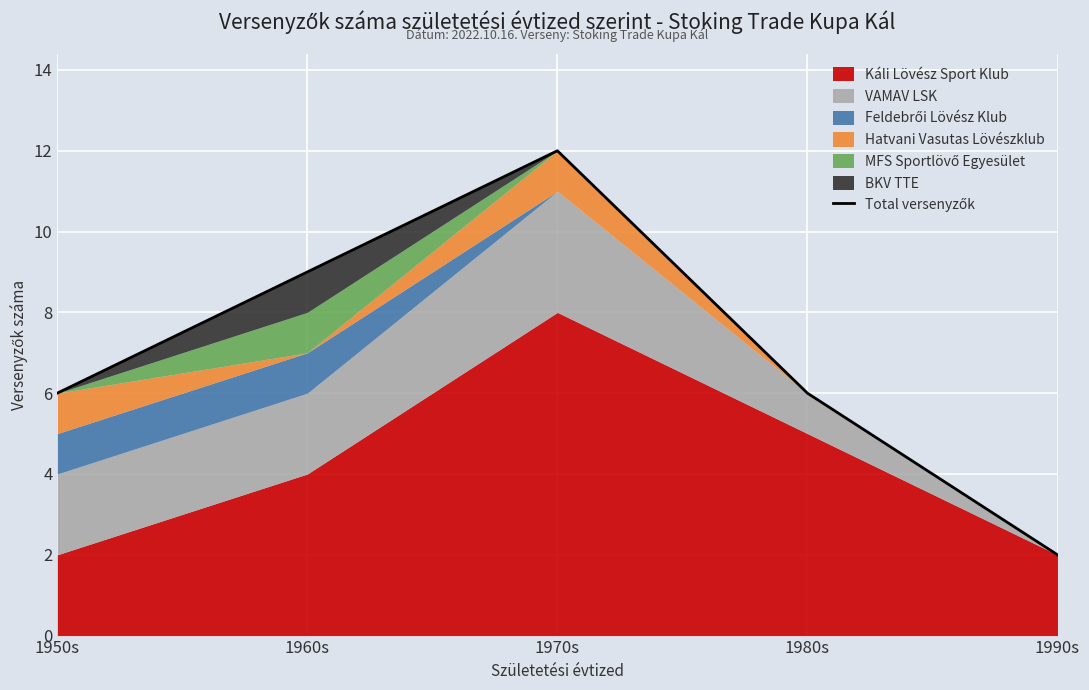

What is the maximum value shown in the chart?

12